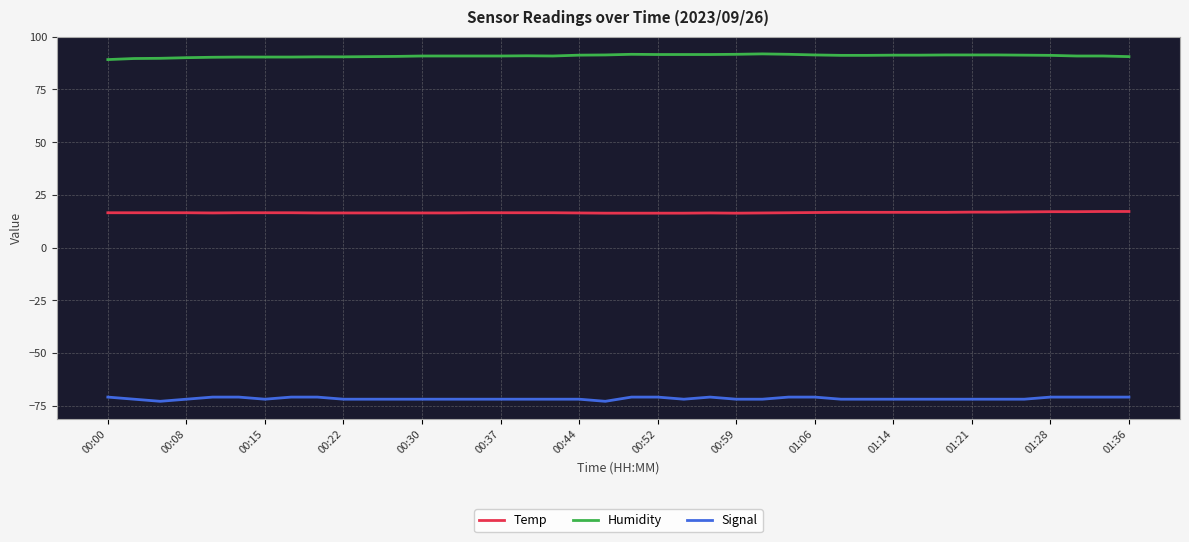

Which series has the largest total across all categories?

Humidity